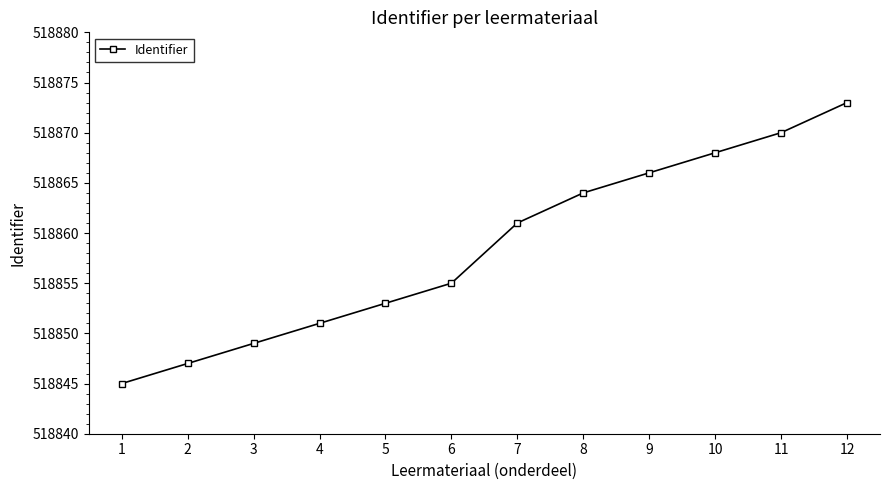

Which has a higher value, 6 or 11?

11